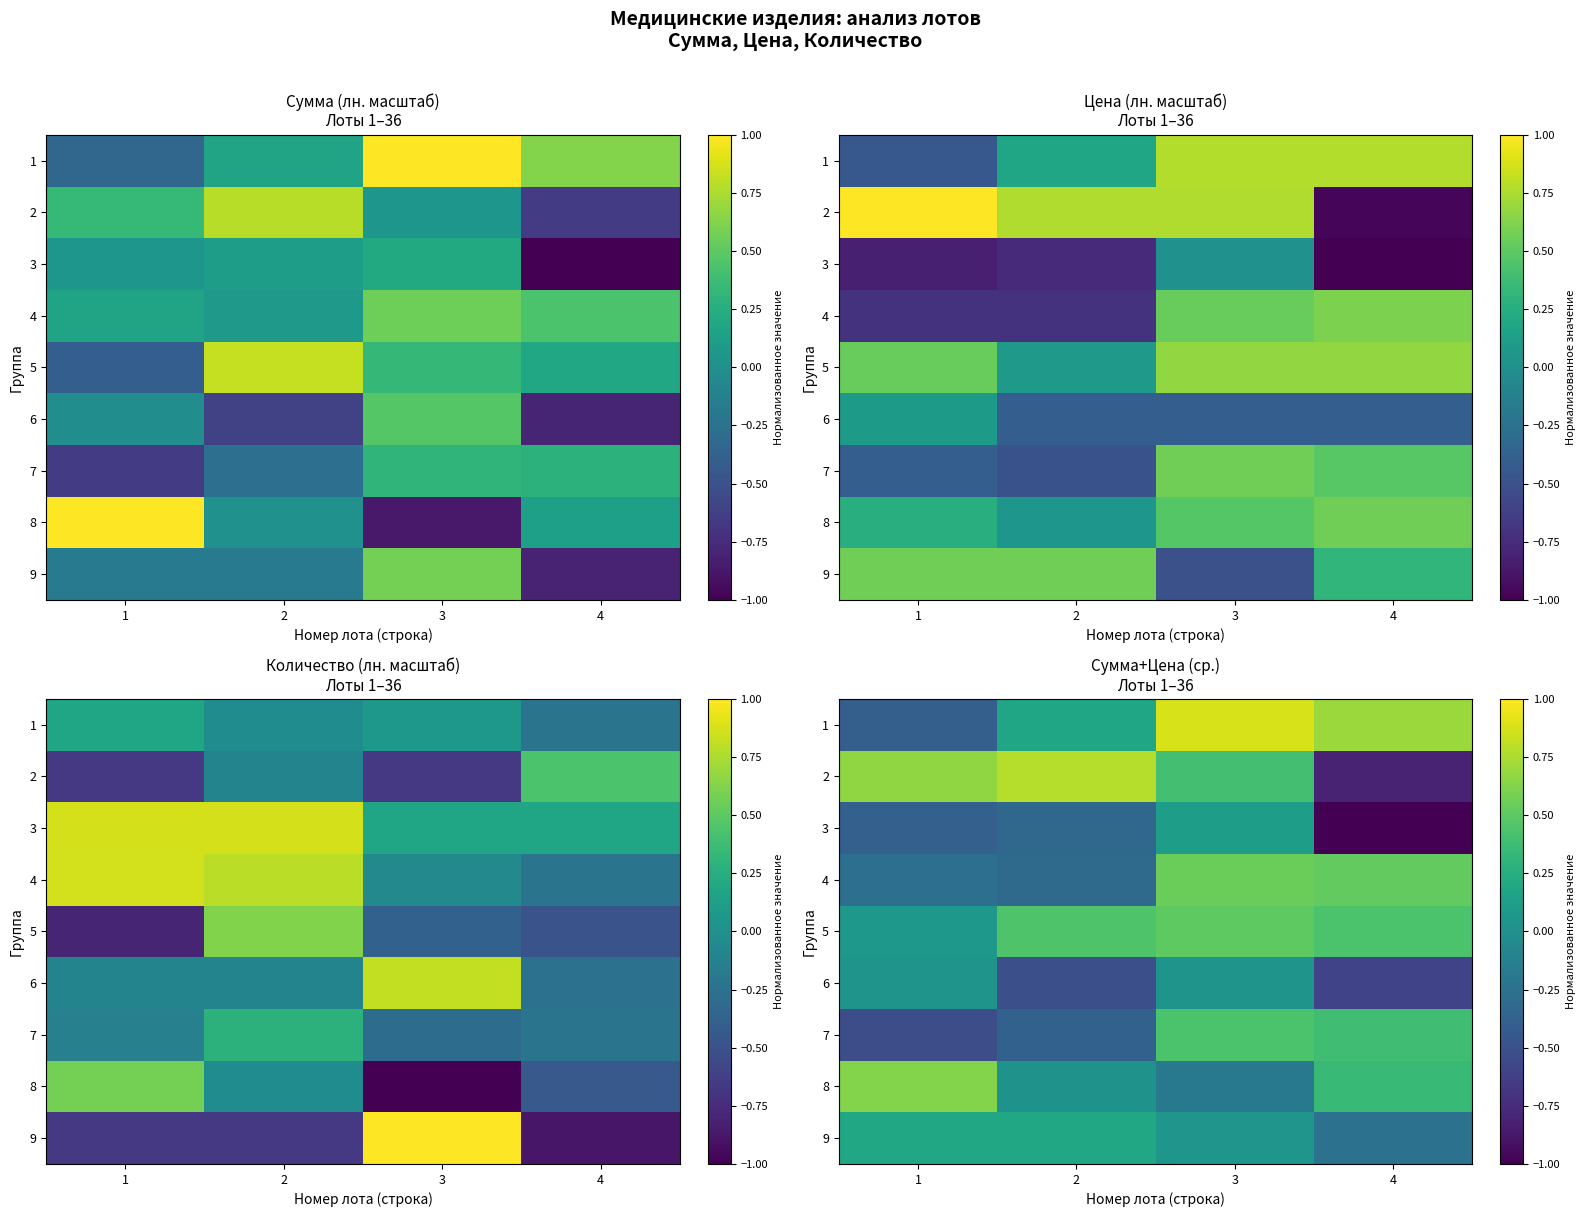

True or false: 9 has a value of -0.2 at 4.

True